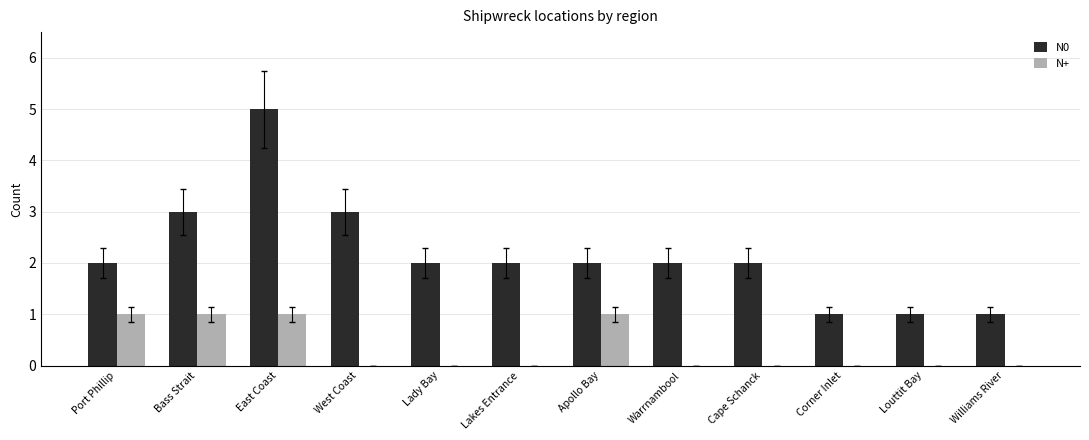

Which series has the widest spread of values?

N0